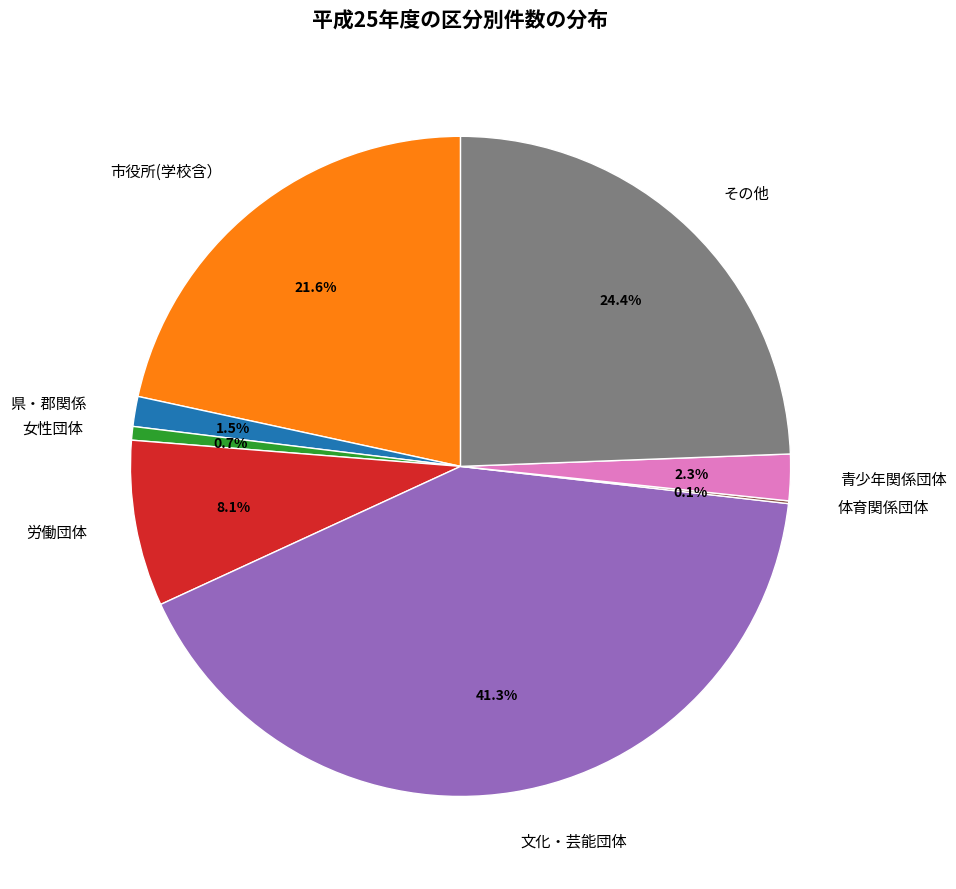

Between 文化・芸能団体 and その他, which is larger?

文化・芸能団体